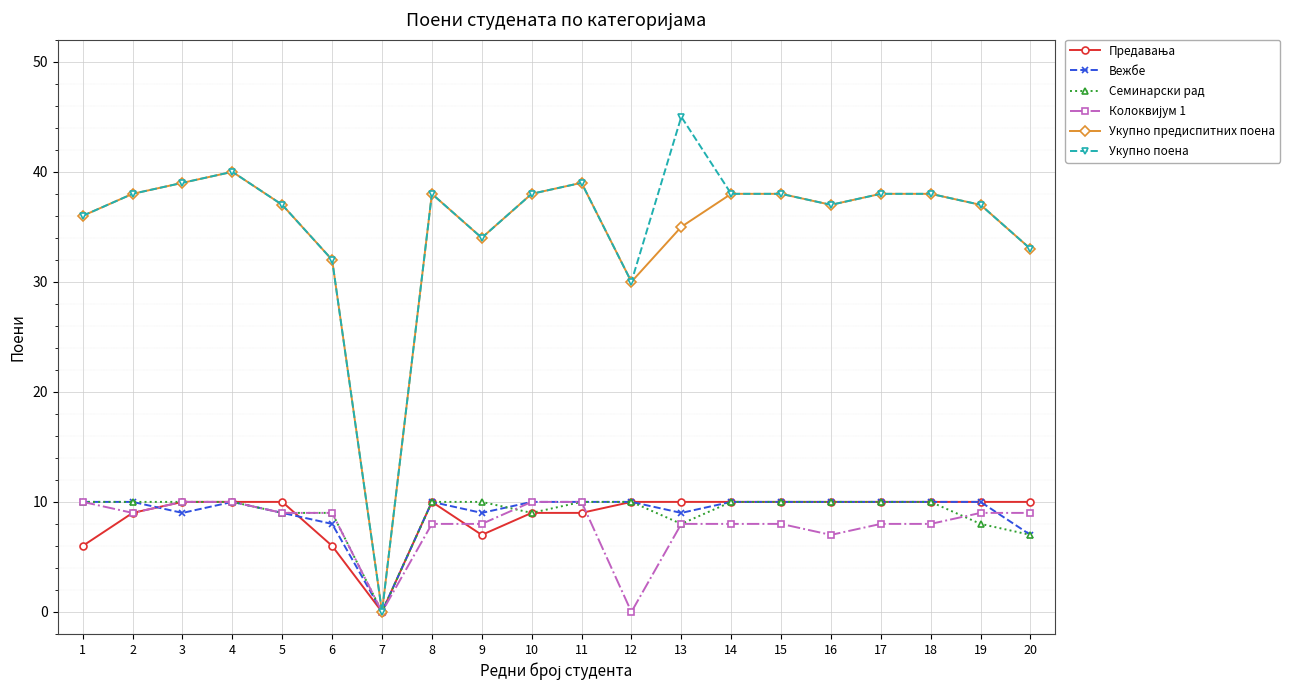

At which label does Укупно поена reach its peak?

13